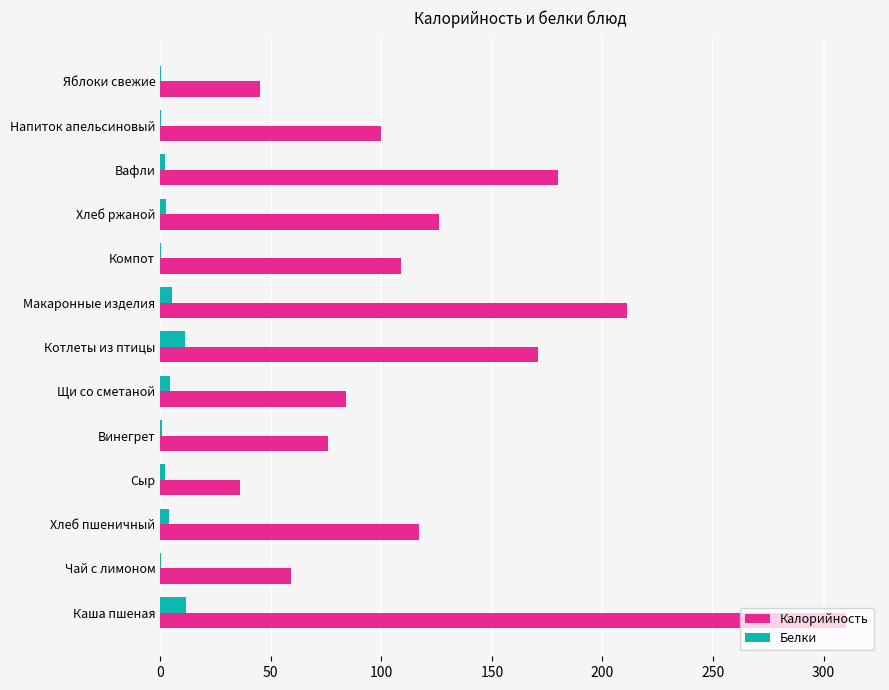

Where is Калорийность nearest to the value 173?

Котлеты из птицы